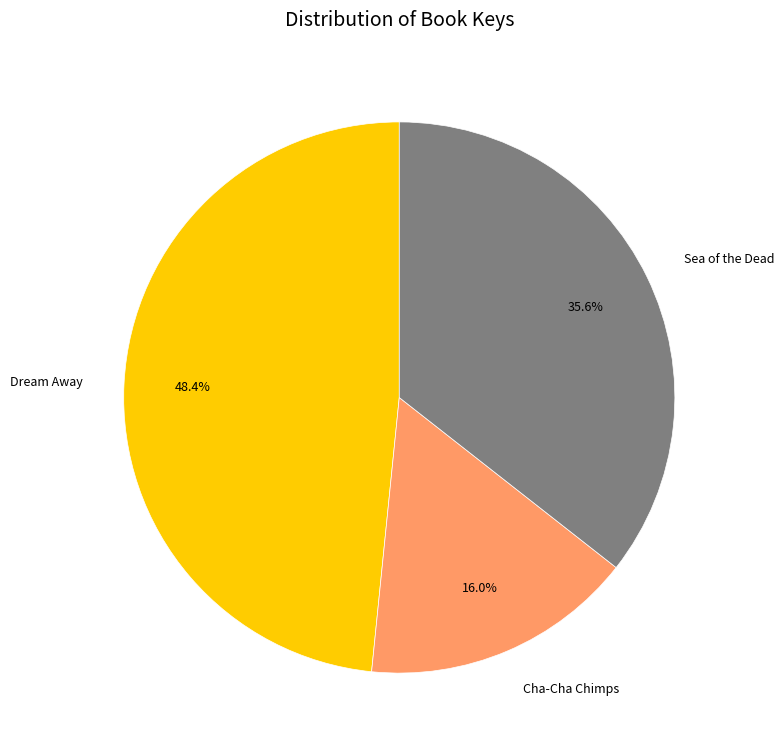

True or false: Cha-Cha Chimps accounts for 16% of the total.

True